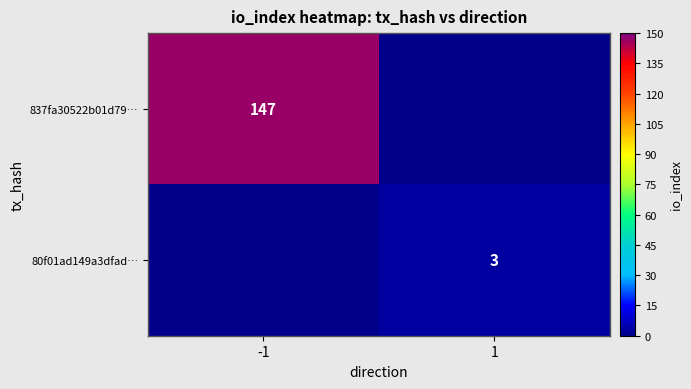

The 837fa30522b01d79… series shows 147 at -1. True or false?

True